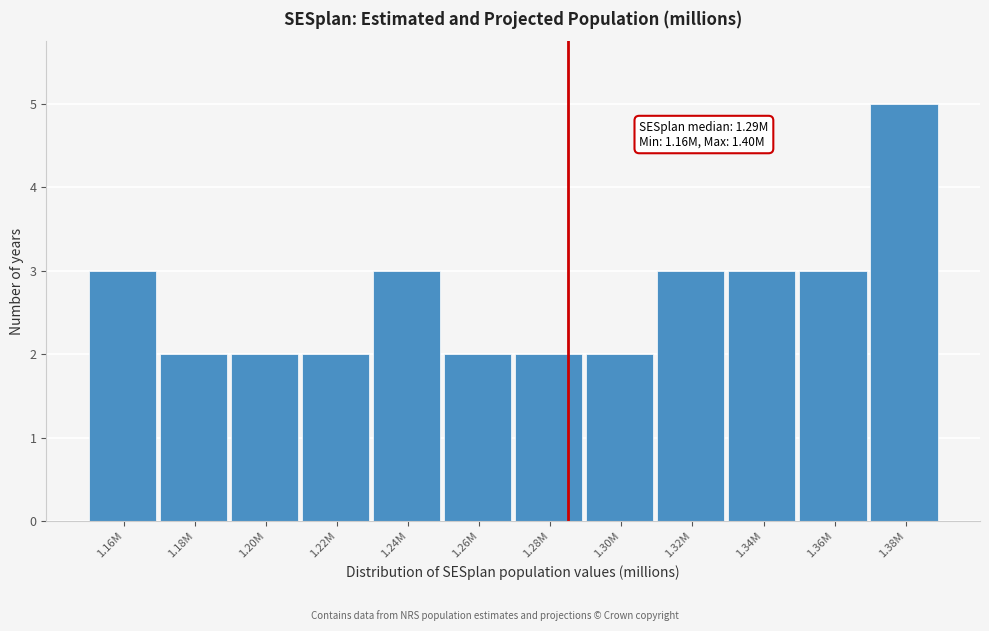

Reading right to left, what are all the values shown in this chart?

5	3	3	3	2	2	2	3	2	2	2	3